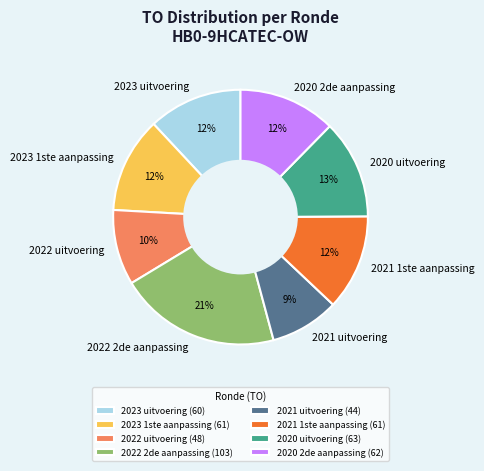

Which category has the biggest portion of the pie?

2022 2de aanpassing